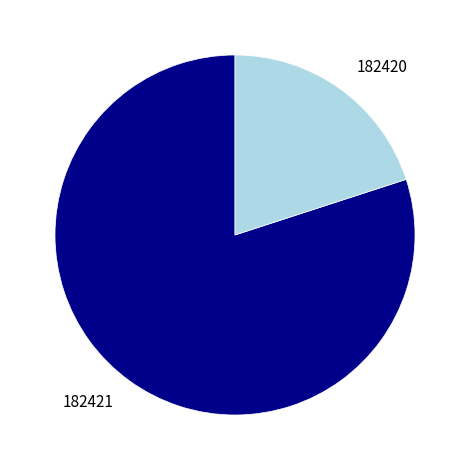

Is there any slice that represents more than half of the pie?

Yes